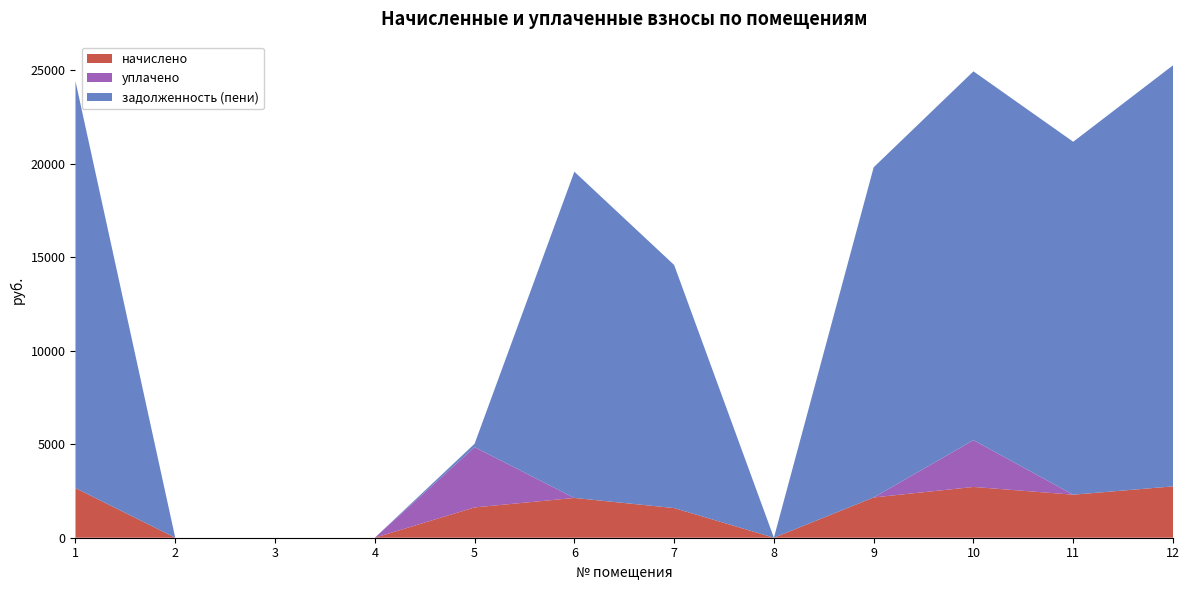

Reading right to left, what are all the values shown in this chart?

начислено: 2745.2	2300.4	2714.5	2152.2	0.0	1584.7	2126.6	1620.5	0.0	0.0	0.0	2653.1
уплачено: 0.0	0.0	2500.0	0.0	0.0	0.0	0.0	3220.8	0.0	0.0	0.0	0.0
задолженность (пени): 22512.4	18868.9	19719.5	17653.1	0.0	12998.6	17443.5	181.4	0.0	0.0	0.0	21757.4